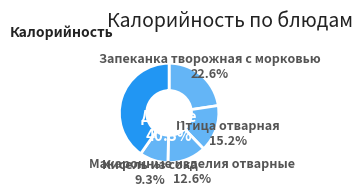

What is the total percentage of Кофейный напиток с молоком and Хлеб Бородинский (завтрак)?

11.0%